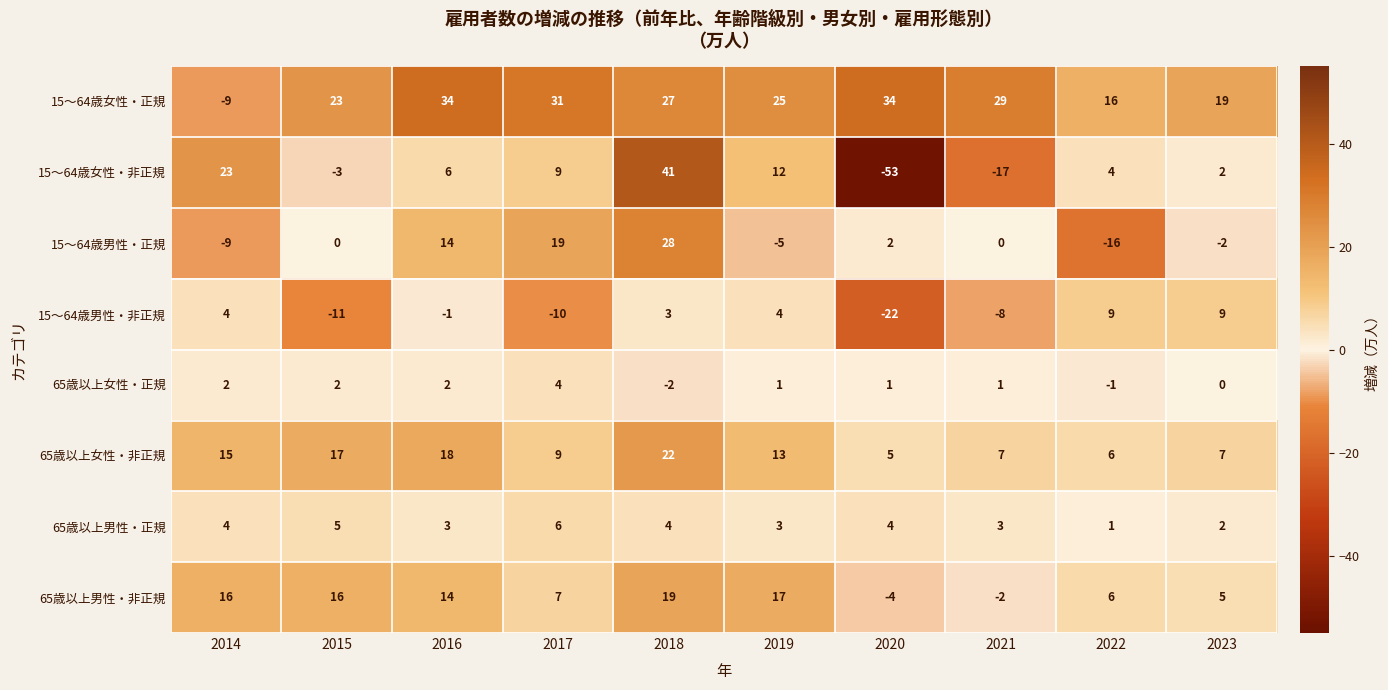

At which category does the chart reach its peak across all series?

2018